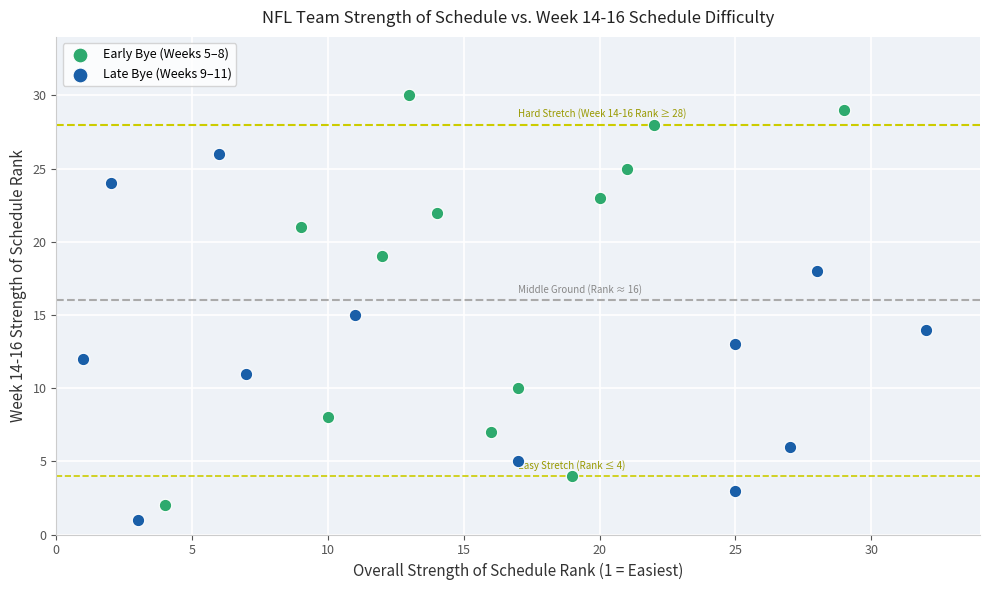

Which series contains the highest Y value?

Early Bye (Weeks 5–8)